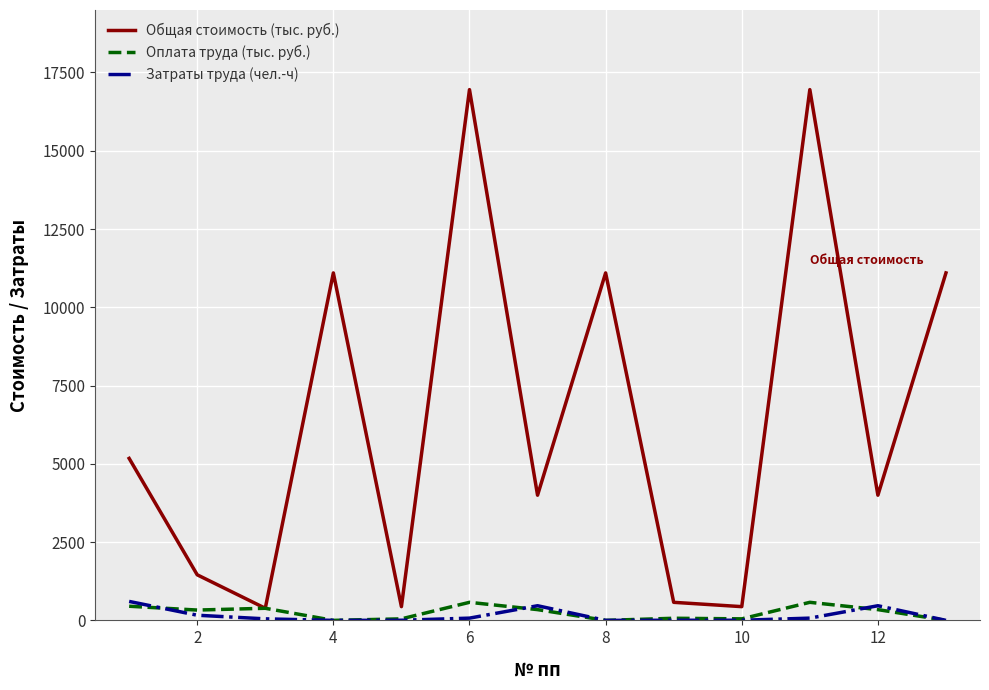

Which series has the largest range (max minus min)?

Общая стоимость (тыс. руб.)